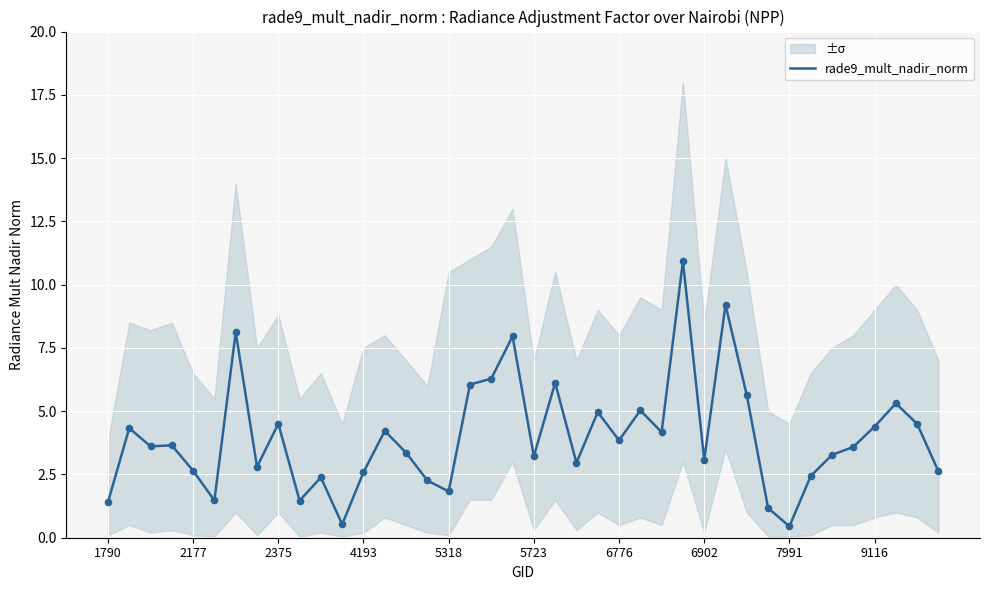

True or false: rade9_mult_nadir_norm has a value of 3.1 at 6902.

True